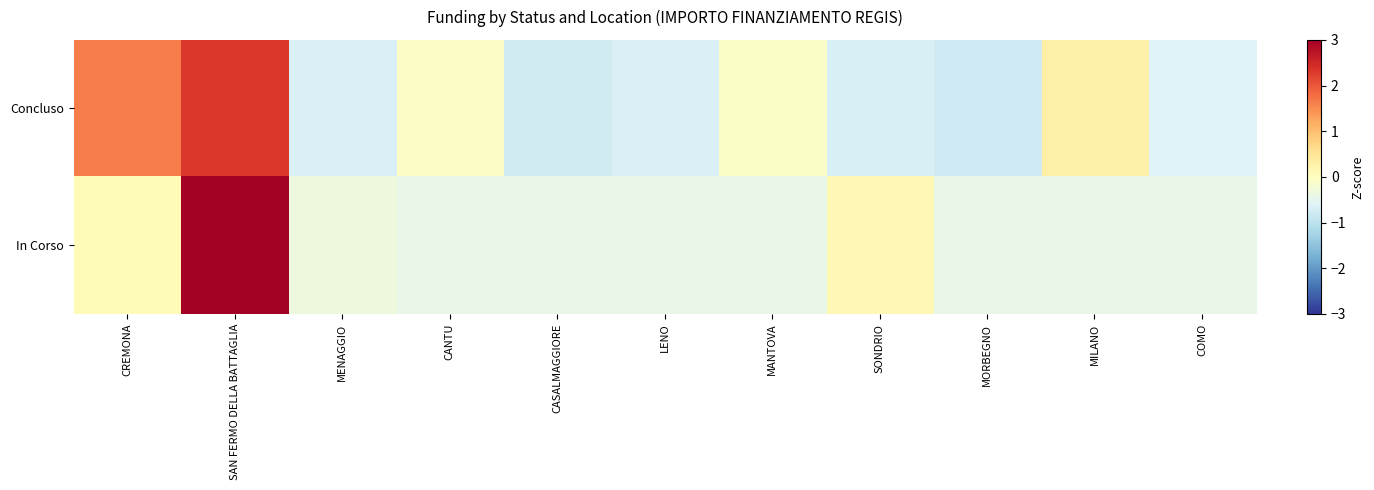

At which category is the sum across all series the highest?

SAN FERMO DELLA BATTAGLIA